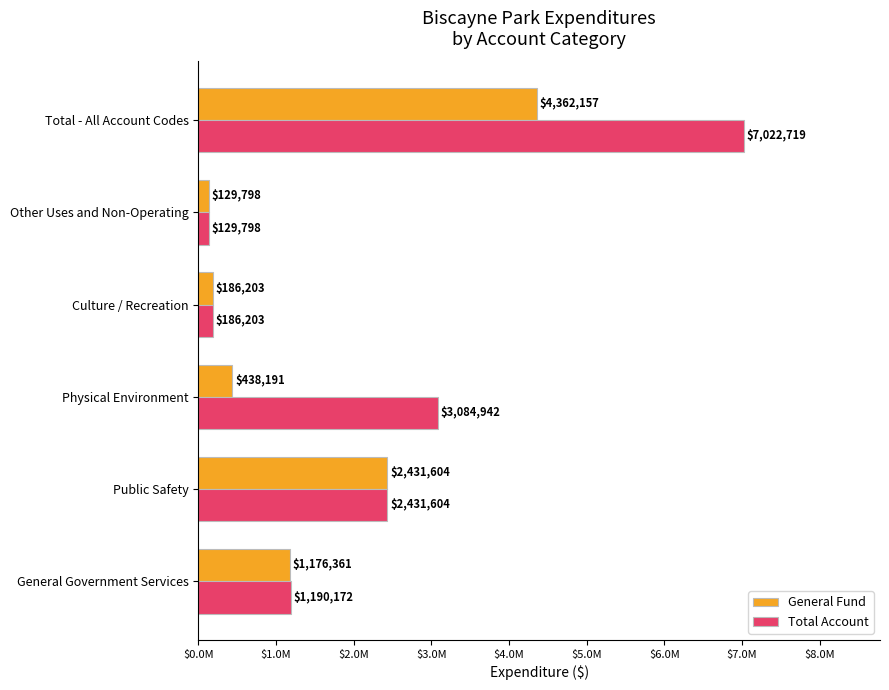

Which series has the largest total across all categories?

Total Account